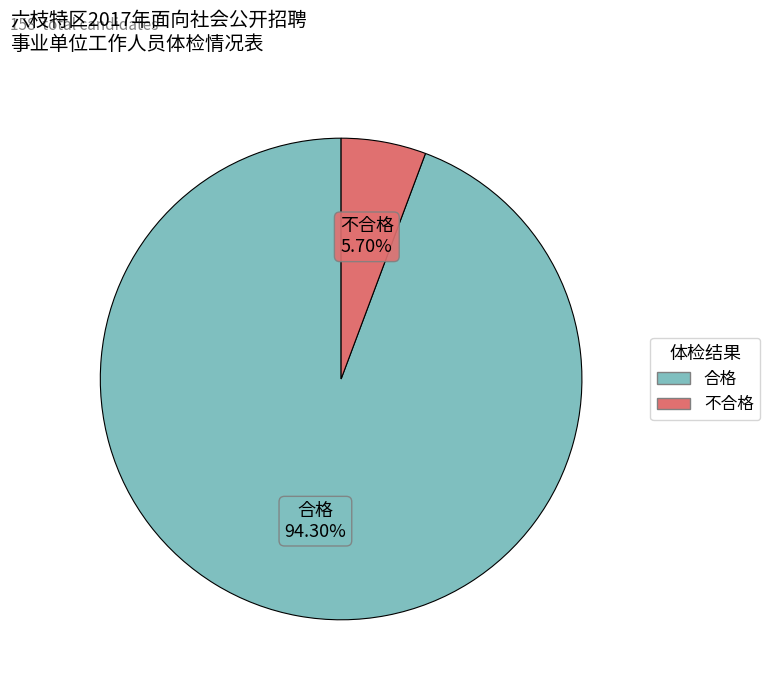

Which slice is the smallest?

不合格